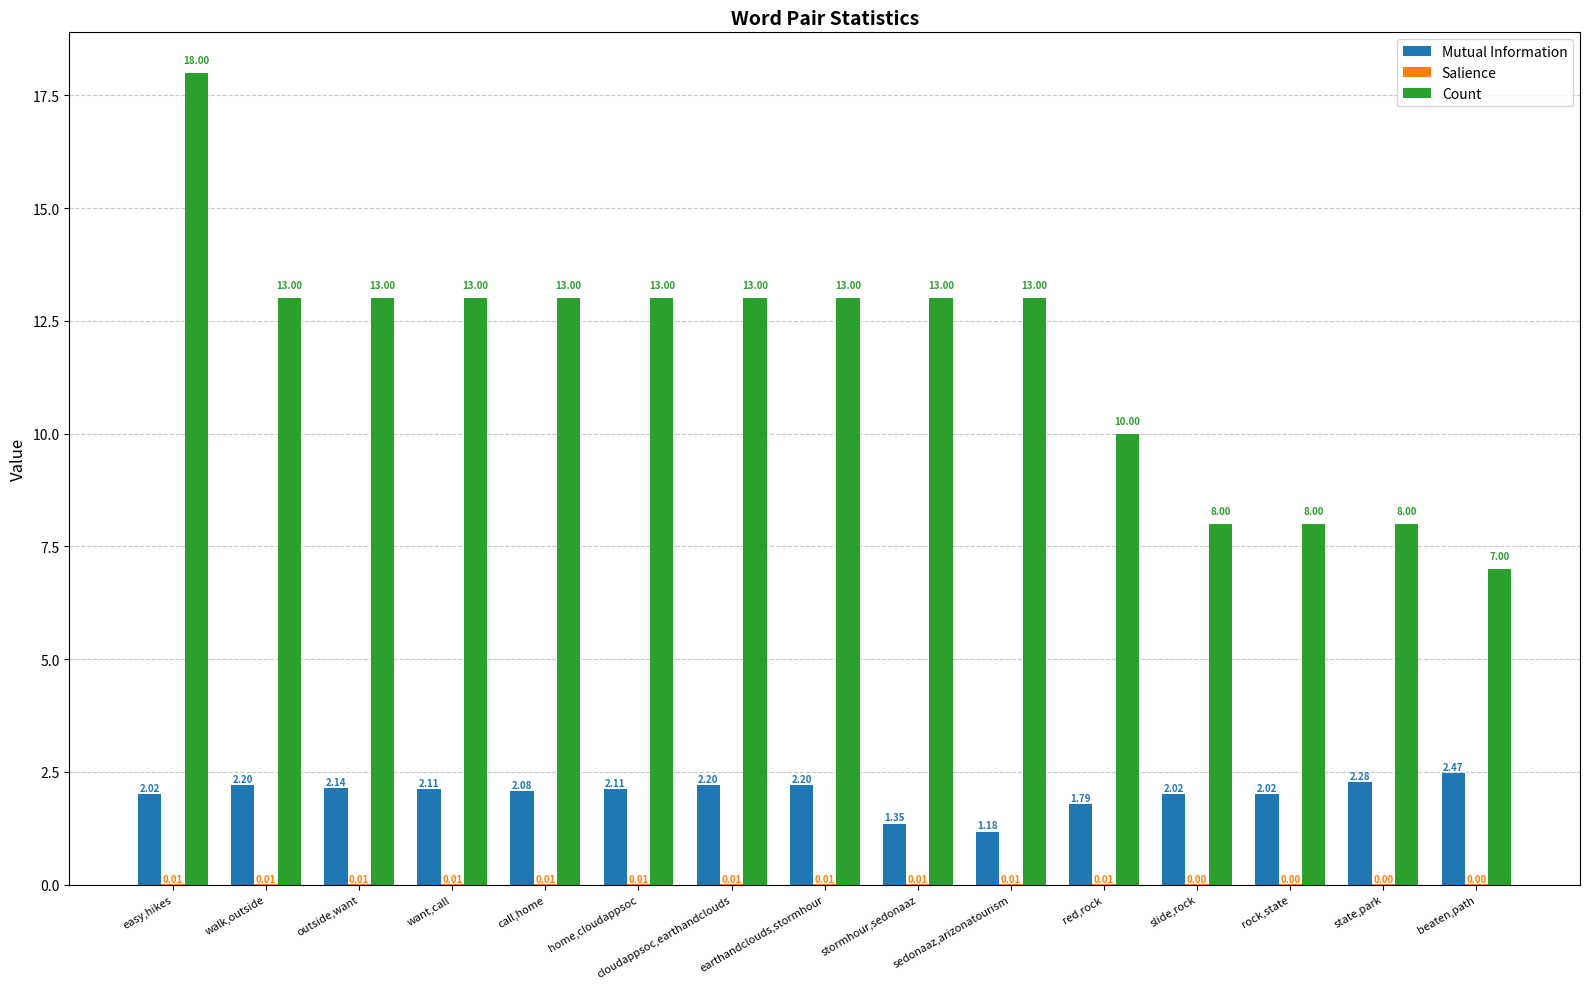

Which series has the largest total across all categories?

Count